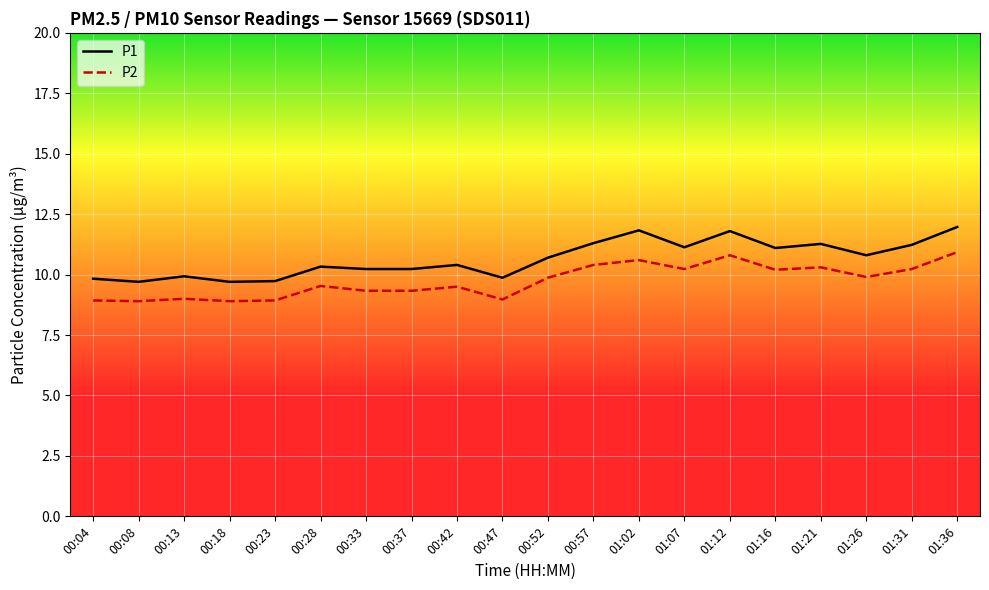

What position from the left is 00:57?

12